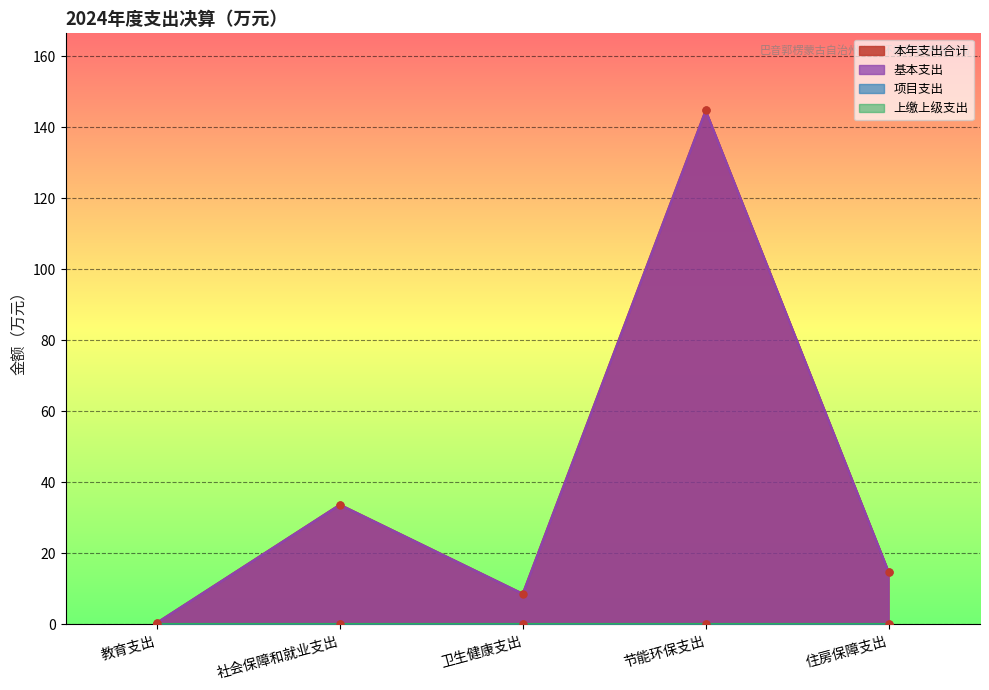

What is the minimum value for 本年支出合计?

0.5